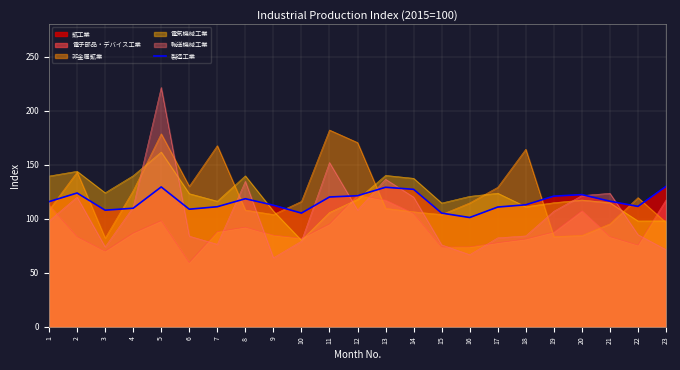

What is the value of the 11th point from the left?

120.2